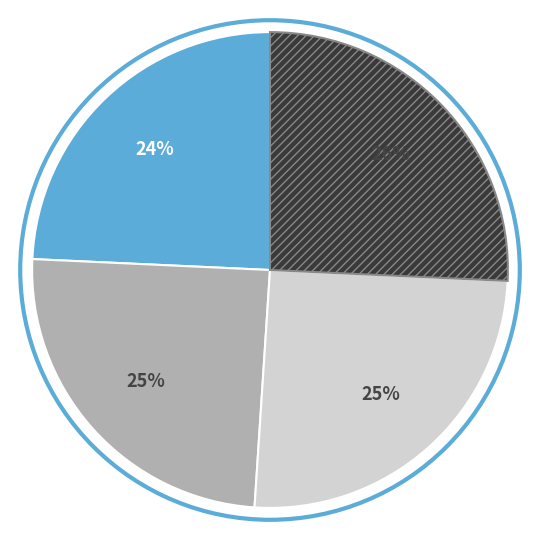

To the nearest percent, what is the average slice percentage?

25%